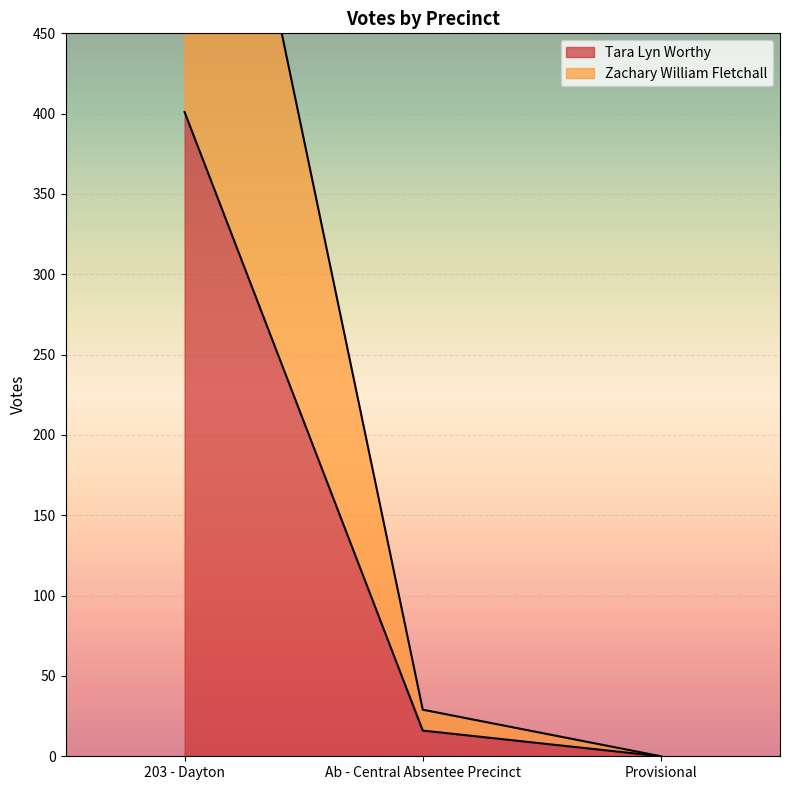

Reading left to right, extract all data points from this chart.

Tara Lyn Worthy: 401	16	0
Zachary William Fletchall: 740	29	0